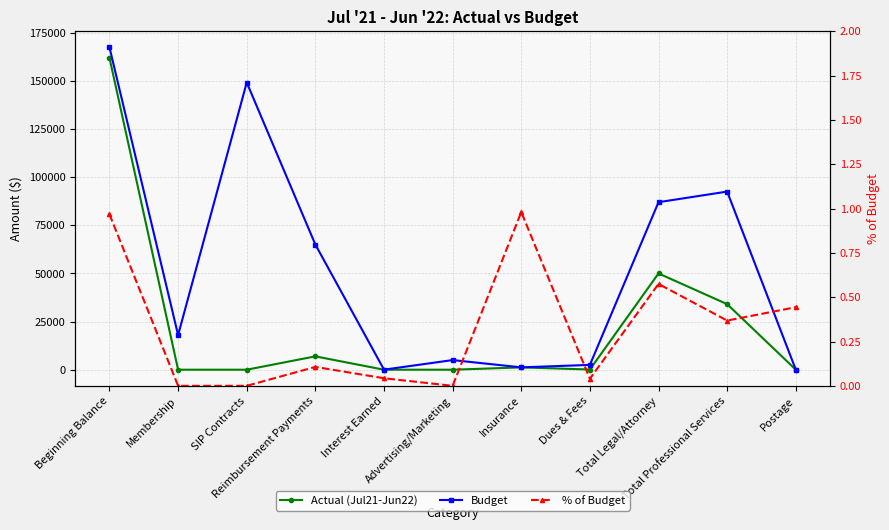

Where is Budget nearest to the value 83722?

Total Legal/Attorney